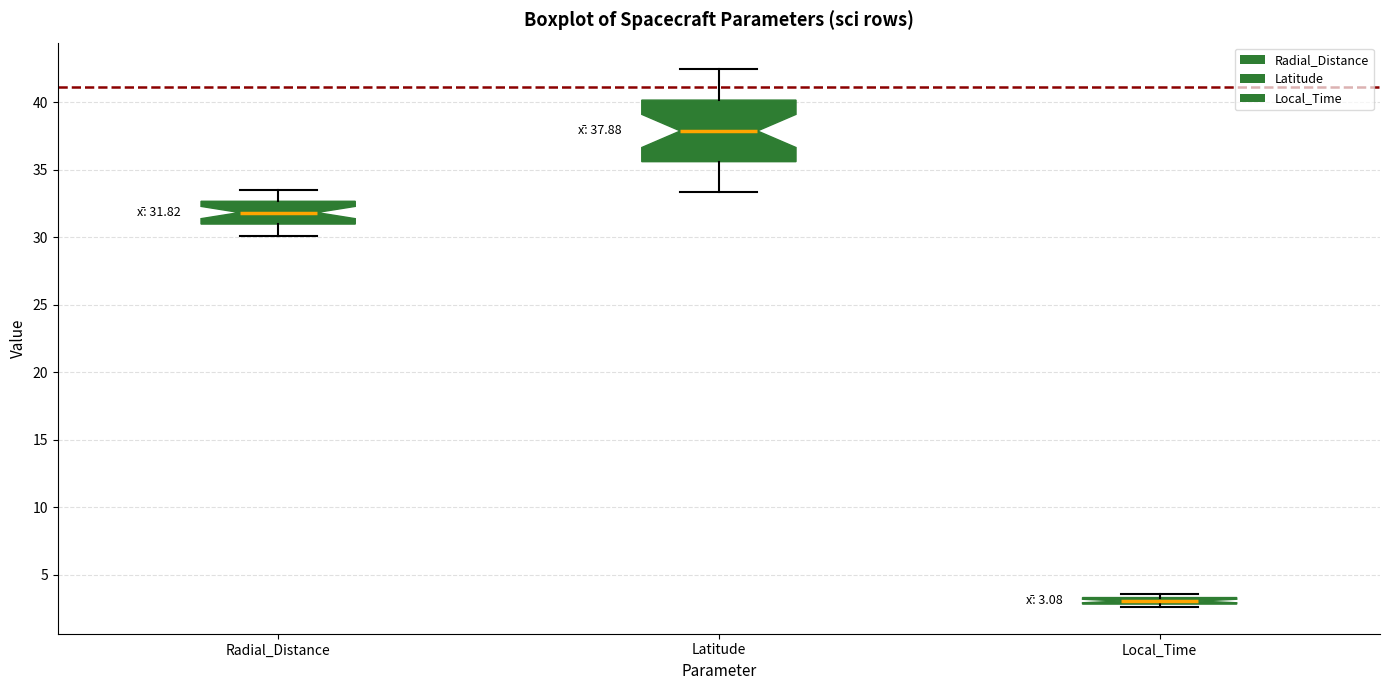

Which box is the tallest, from its lower edge to its upper edge?

Latitude